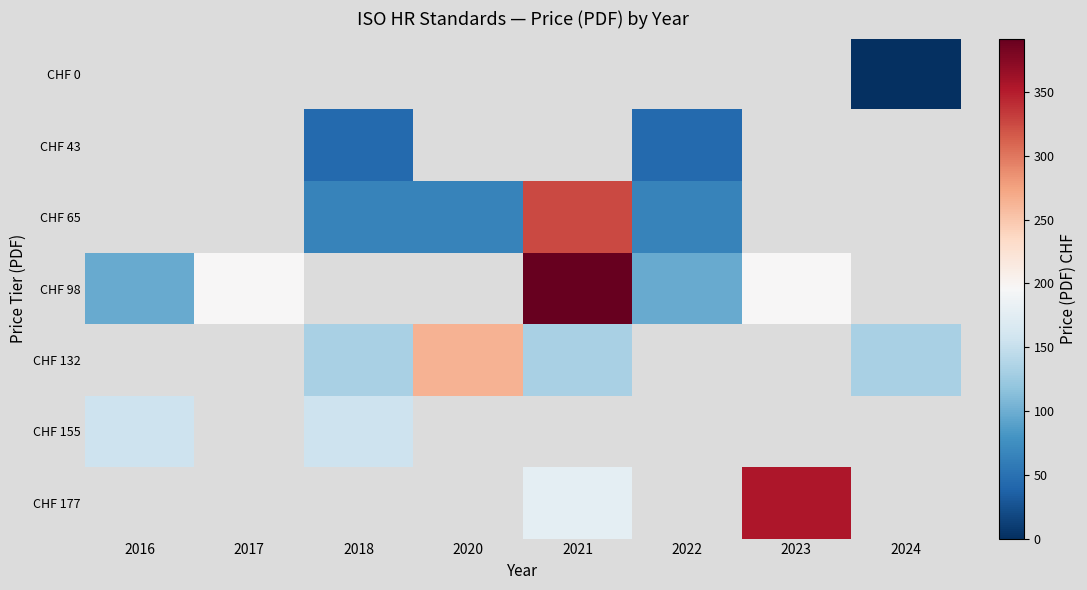

How many values in CHF 98 are above zero?

5